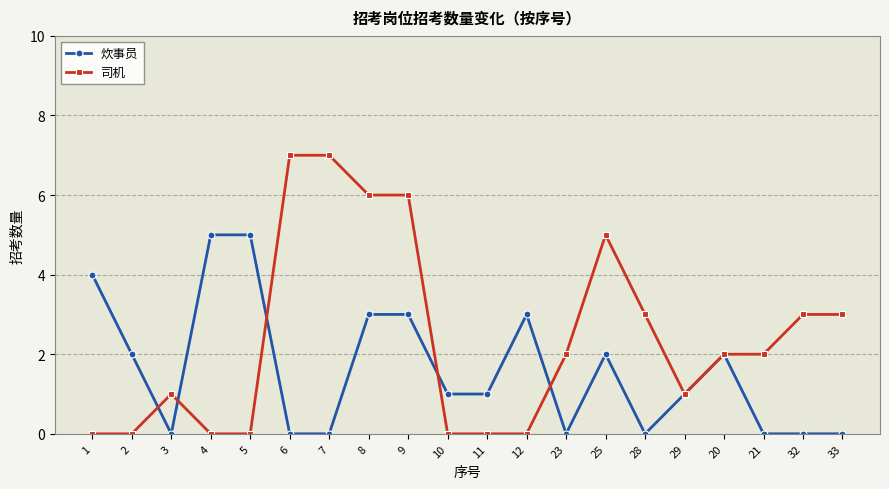

Does the chart have visible grid lines?

Yes